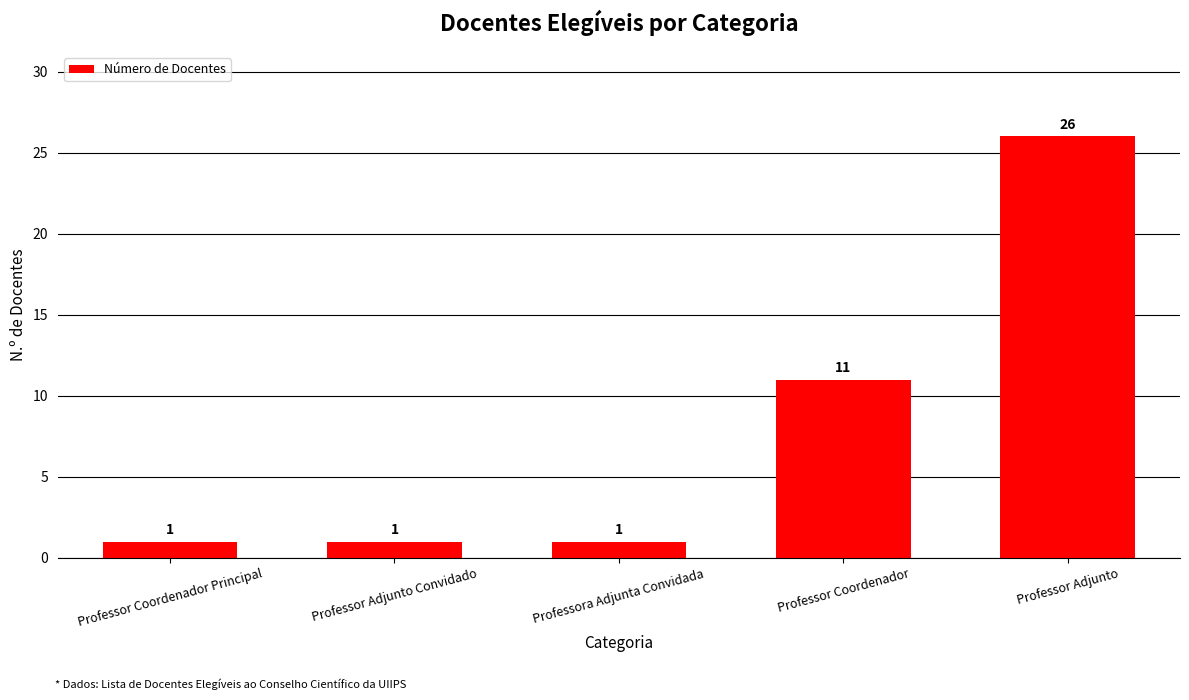

The value at Professora Adjunta Convidada is 2. True or false?

False